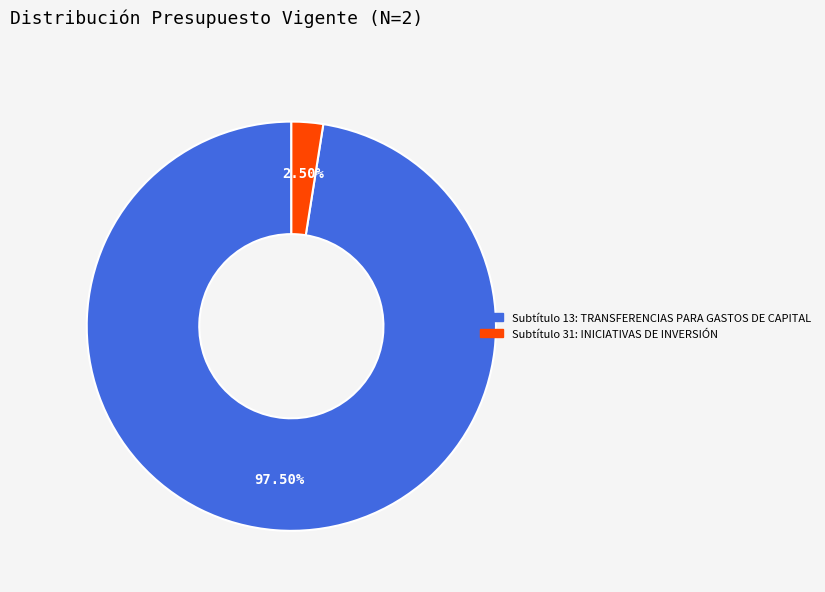

Does any single category account for the majority?

Yes